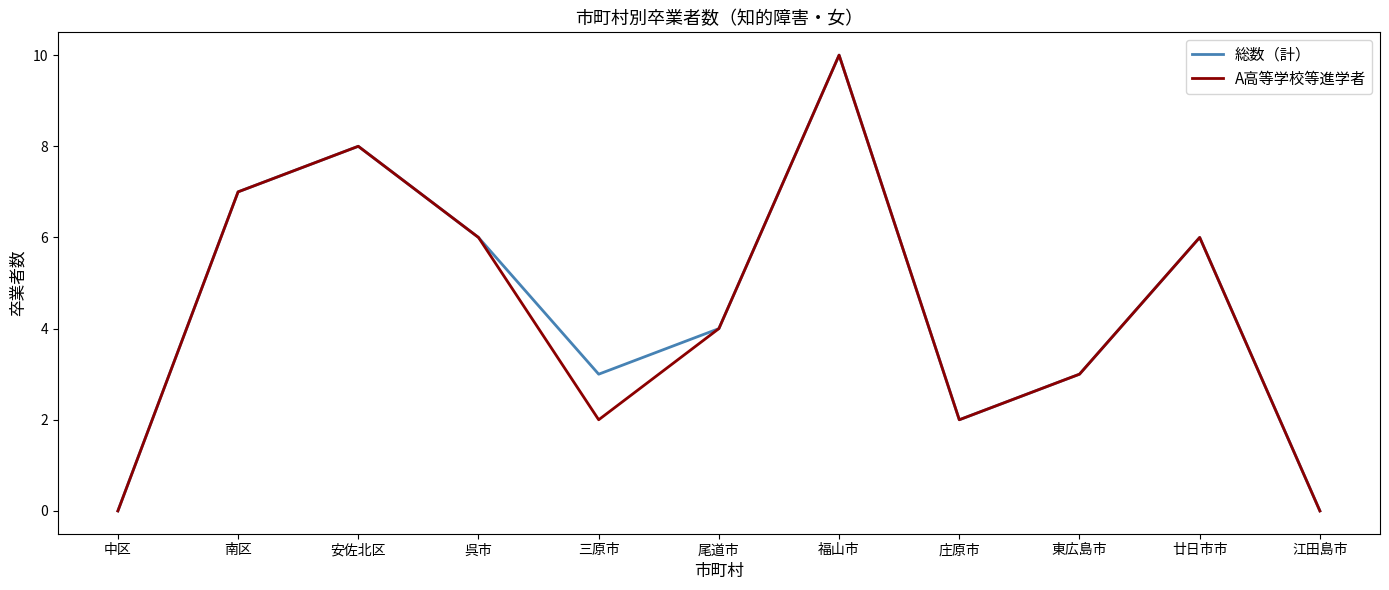

What is the total value across all series at 庄原市?

4